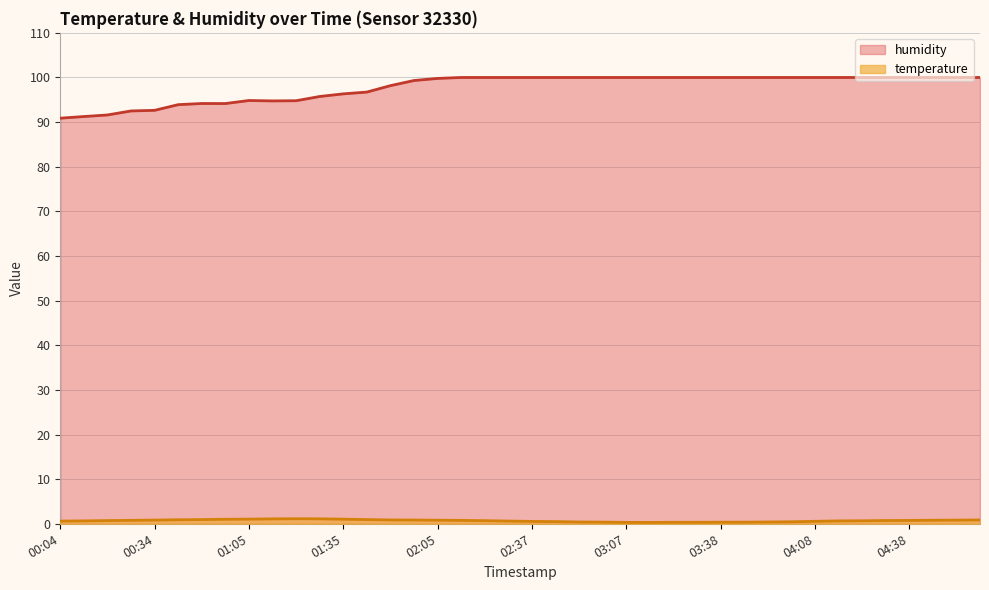

True or false: humidity and temperature intersect in this chart.

False